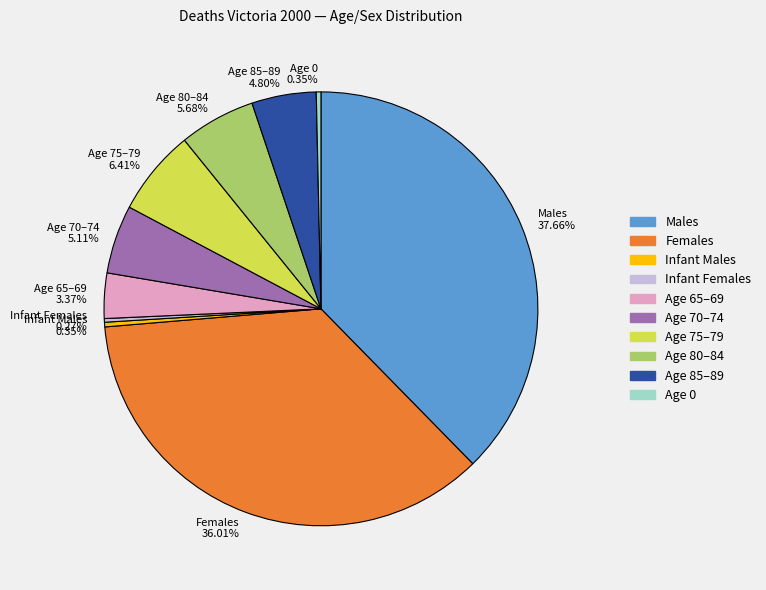

Which category has the biggest portion of the pie?

Males